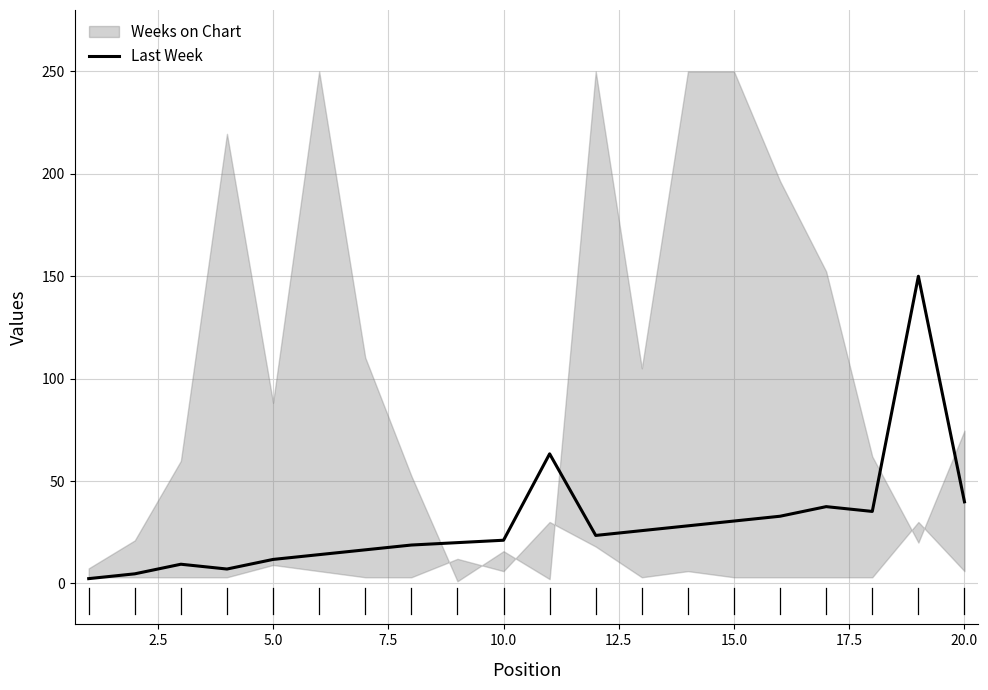

What is the sum of all values?

571.9